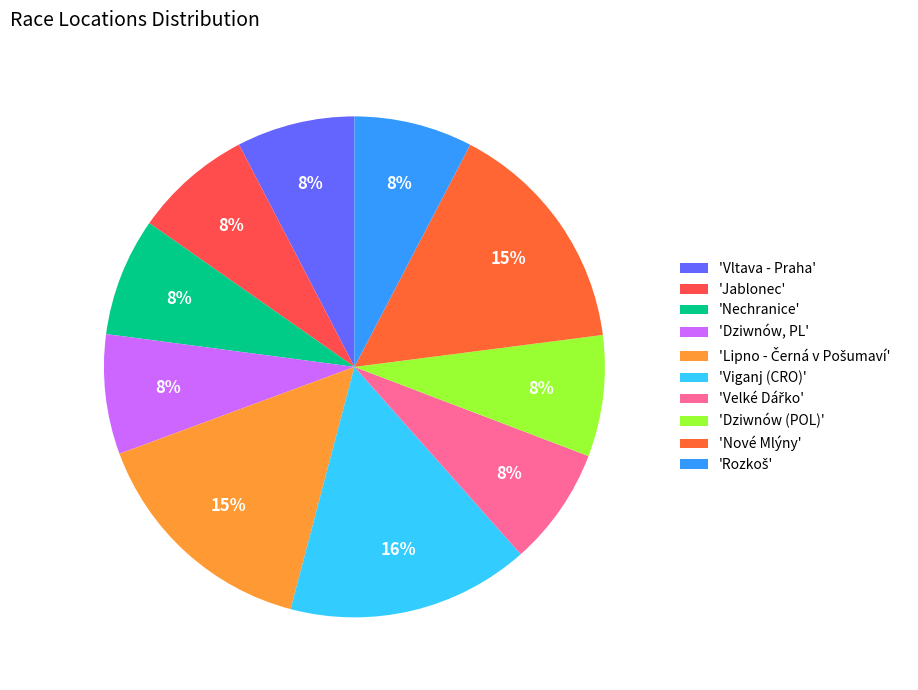

Does any single category account for the majority?

No